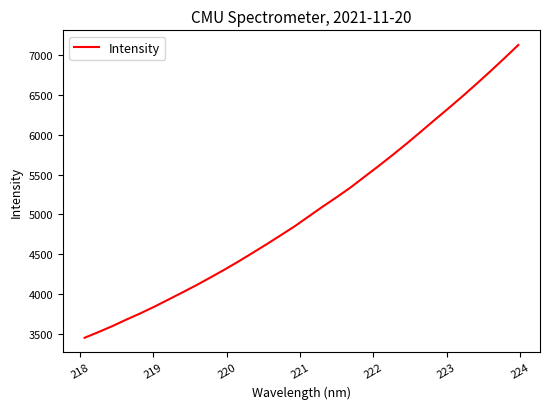

What is the maximum value shown in the chart?

7128.9